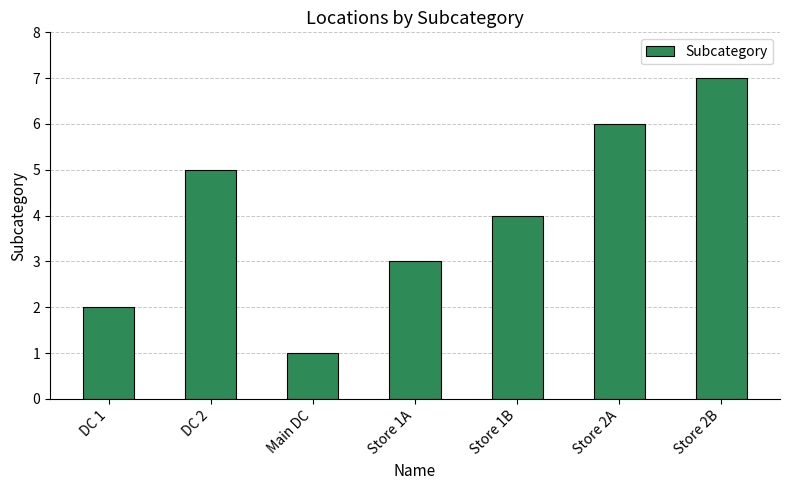

At which label does the data first exceed 4?

DC 2